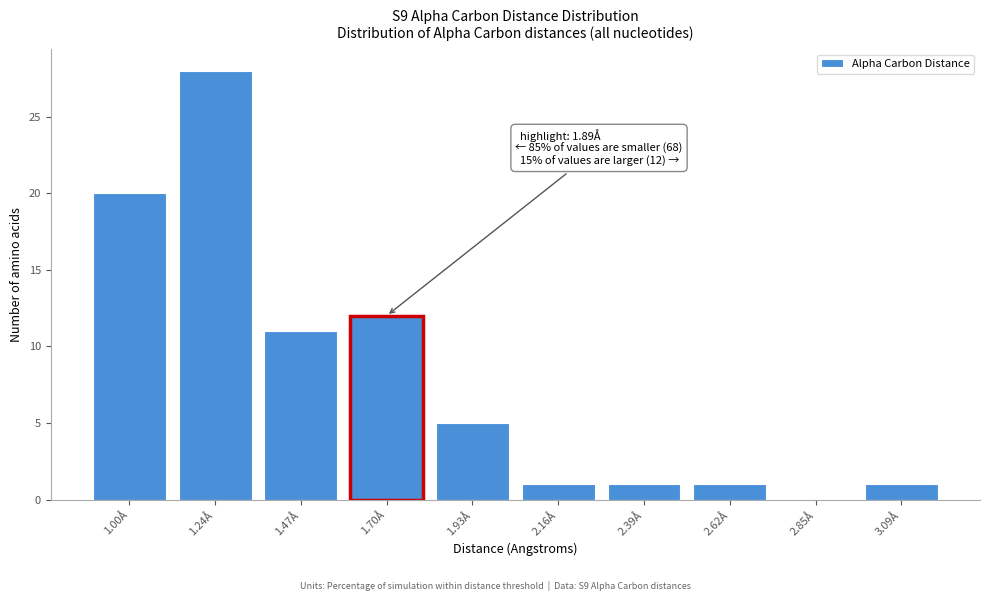

Reading left to right, transcribe all the data shown in this chart.

1.00Å=20	1.24Å=28	1.47Å=11	1.70Å=12	1.93Å=5	2.16Å=1	2.39Å=1	2.62Å=1	2.85Å=0	3.09Å=1